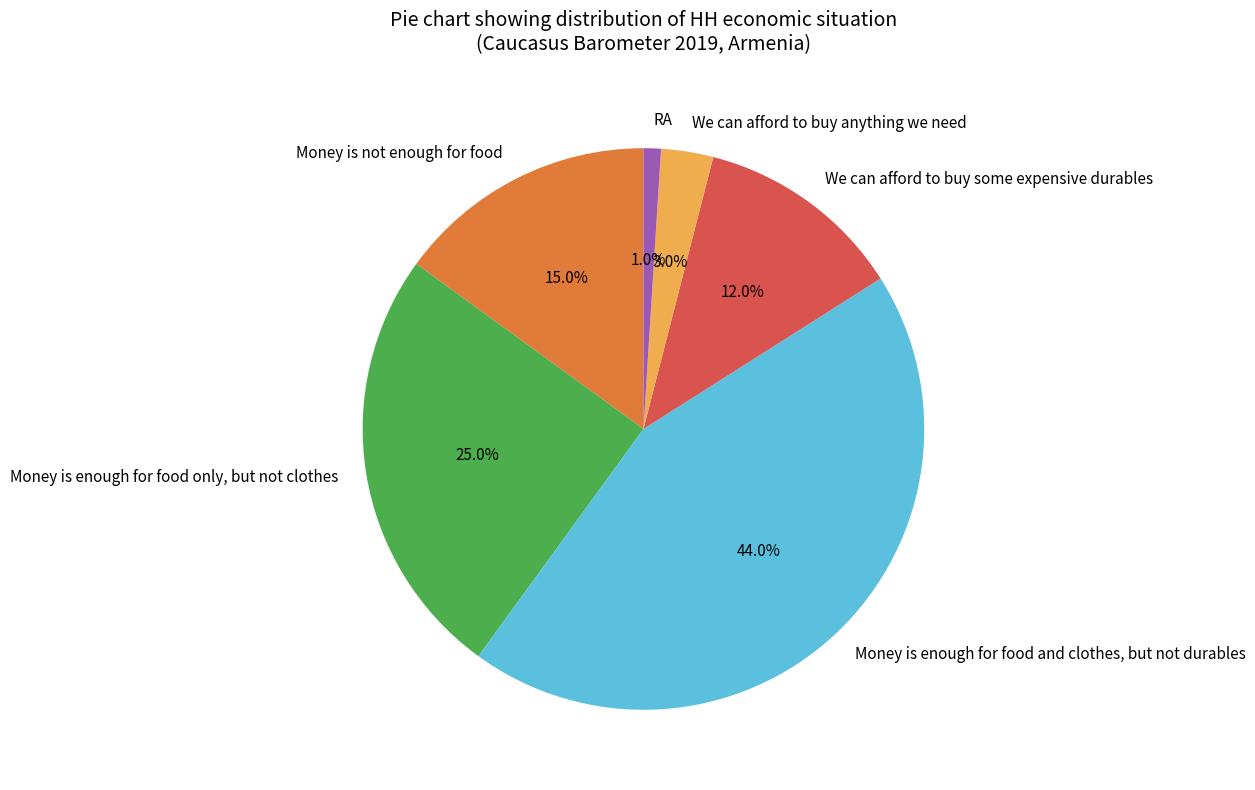

Which category has the biggest portion of the pie?

Money is enough for food and clothes, but not durables